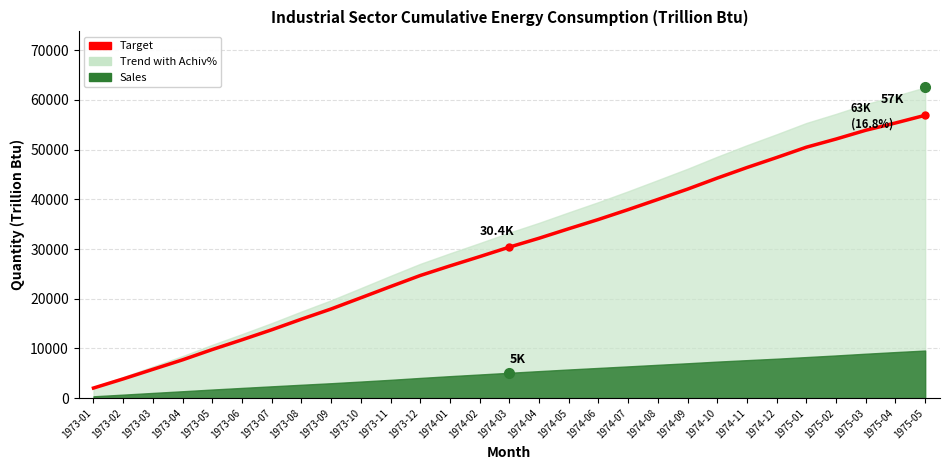

Where does the data first go above 30380?

1974-03